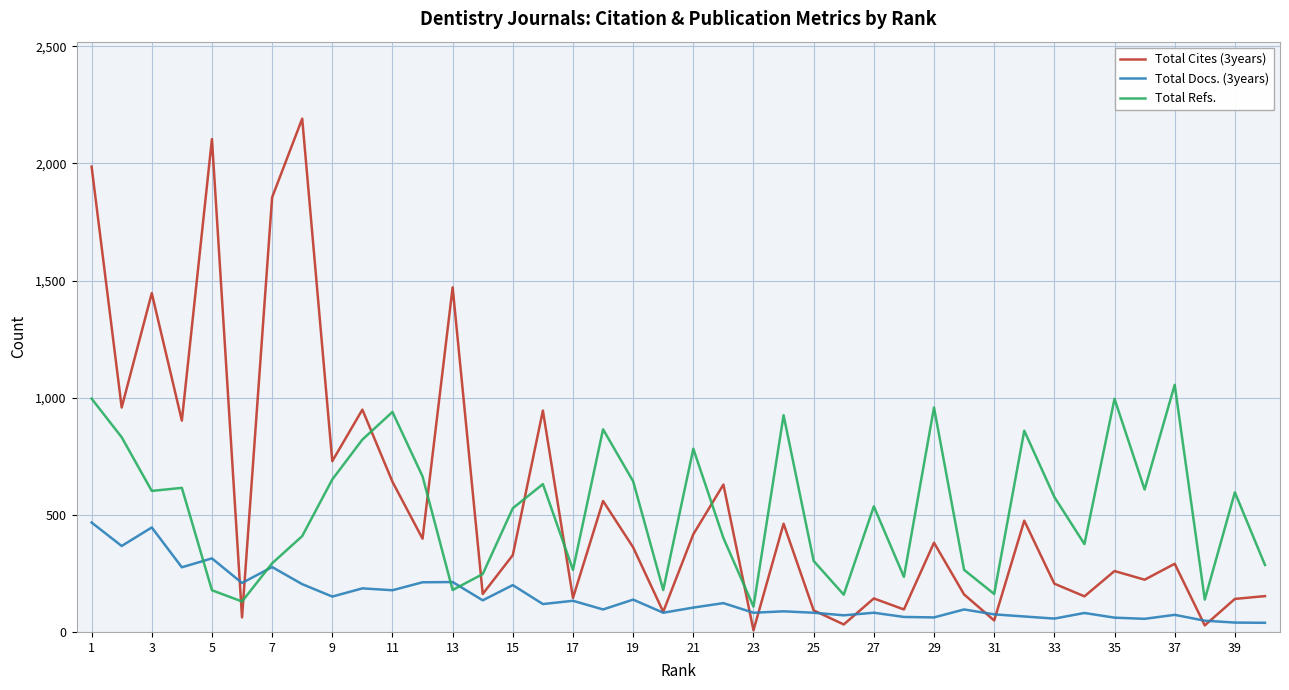

How many distinct data groups are displayed?

3